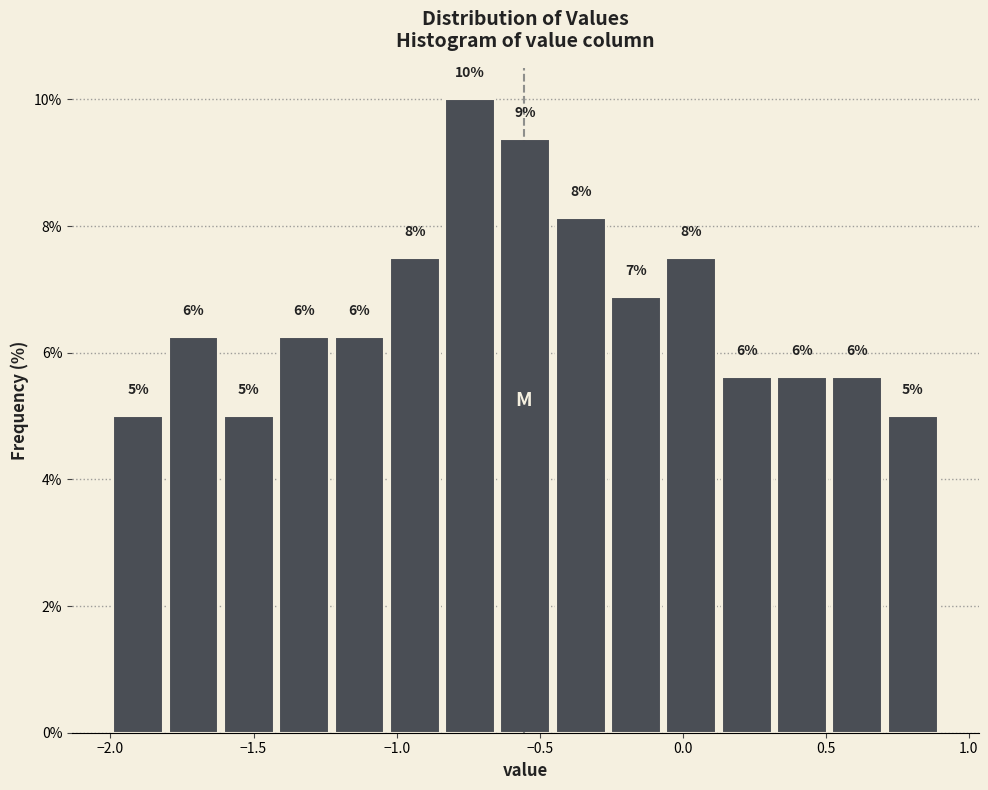

Read against the x-axis, roughly where is the centre of the tallest bar?

-0.75